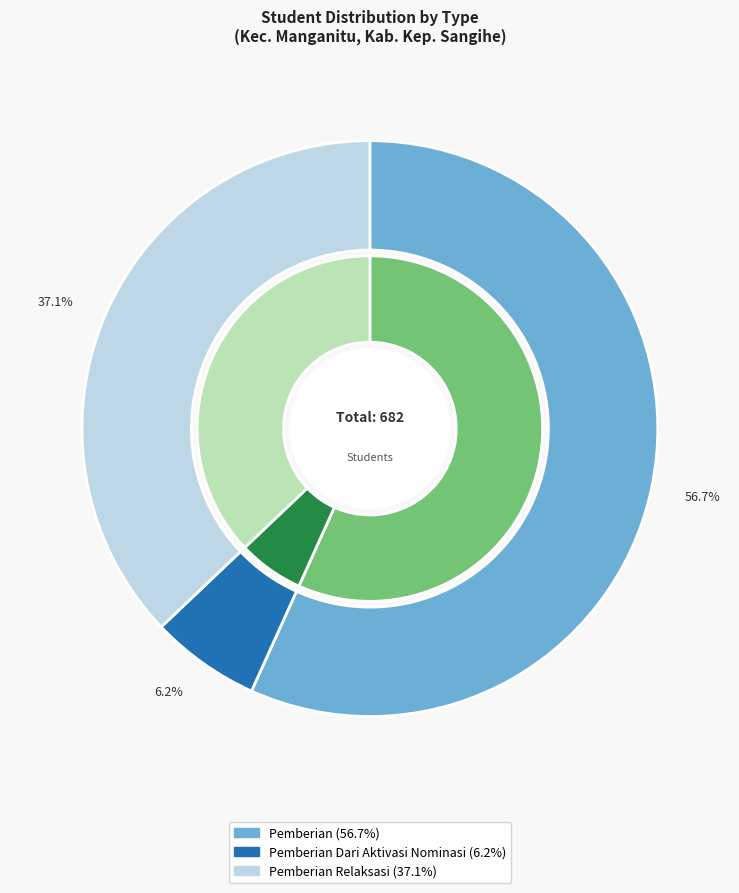

To the nearest percent, what portion does SD GMIST ARARAT NAHEPESE represent?

5%